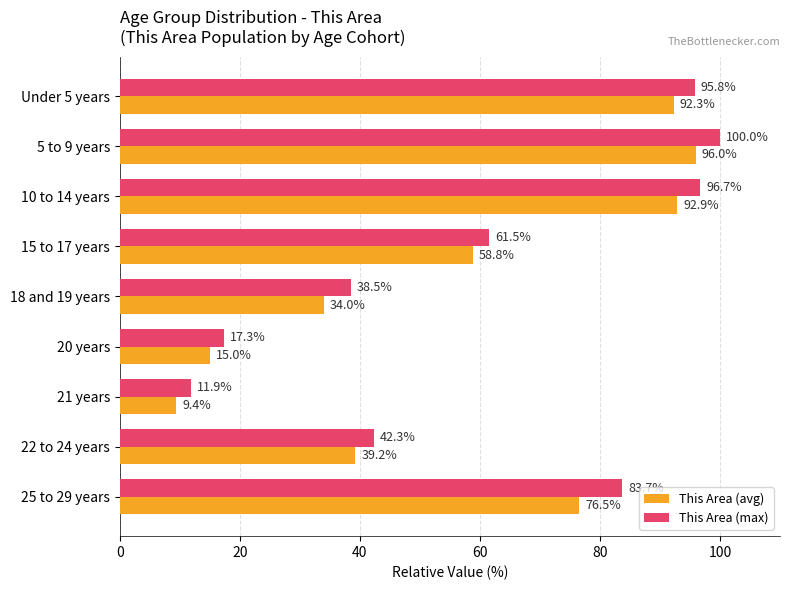

What is the highest value of the This Area (max) series?

100.0